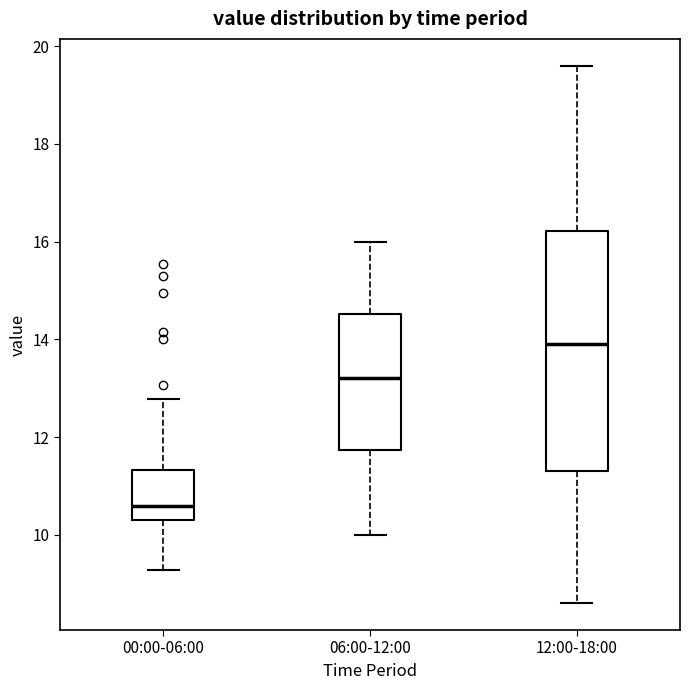

Which box's median line is the highest?

12:00-18:00